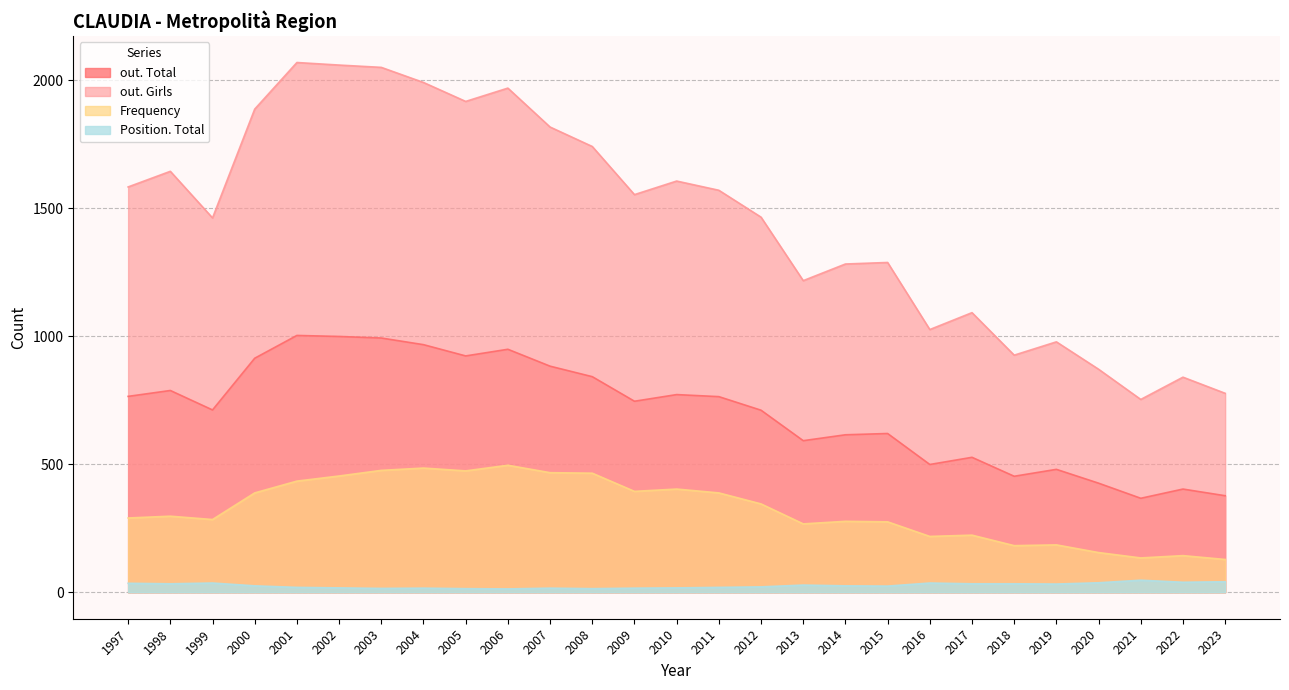

List the series in order of their peak value, highest first.

out. Girls, out. Total, Frequency, Position. Total